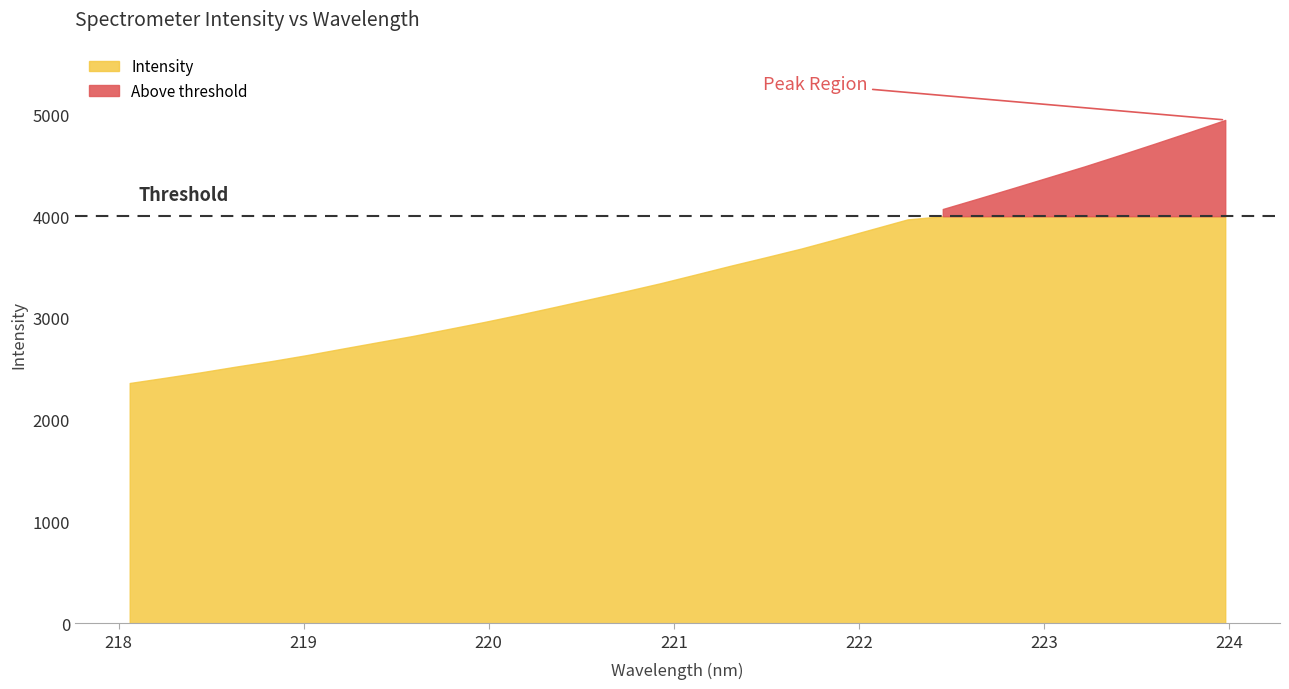

What is the ratio of the value at 218.6332 to the value at 221.3083?

0.7